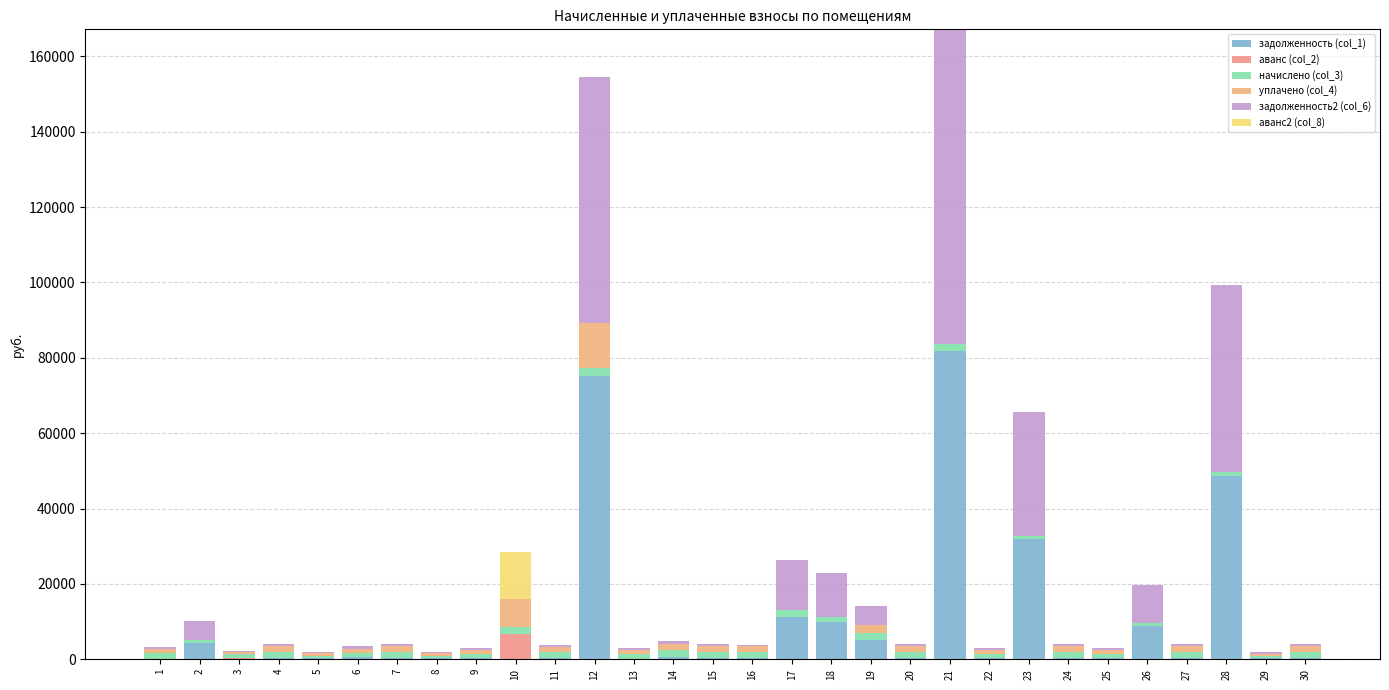

Which series has the largest total across all categories?

задолженность2 (col_6)